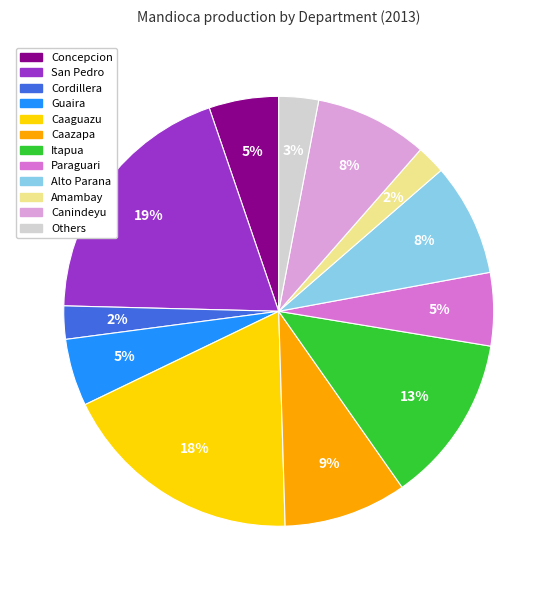

Is there a majority slice in this chart?

No